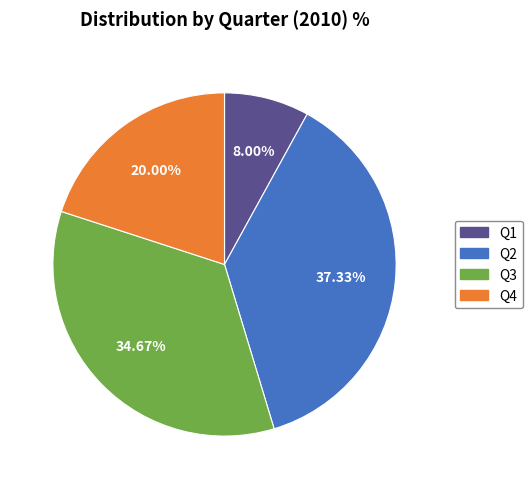

To the nearest percent, what is the difference between the Q4 and Q3 slice percentages?

15%